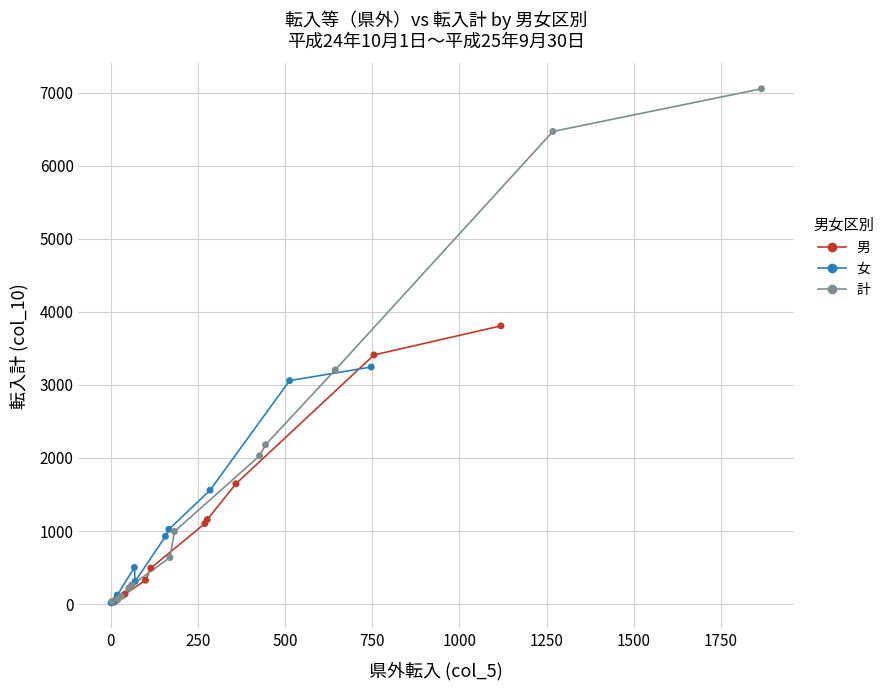

Which series contains the highest Y value?

計